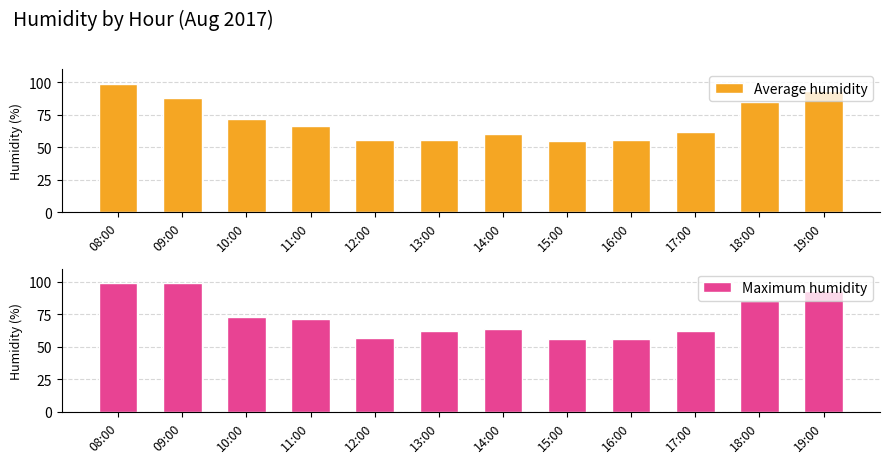

Reading left to right, list all the values displayed in this chart.

Average humidity: 98.5	87.5	71.5	66.0	56.0	56.0	60.0	55.0	56.0	62.0	85.0	93.0
Maximum humidity: 99.0	99.0	73.0	71.0	57.0	62.0	64.0	56.0	56.0	62.0	85.0	93.0